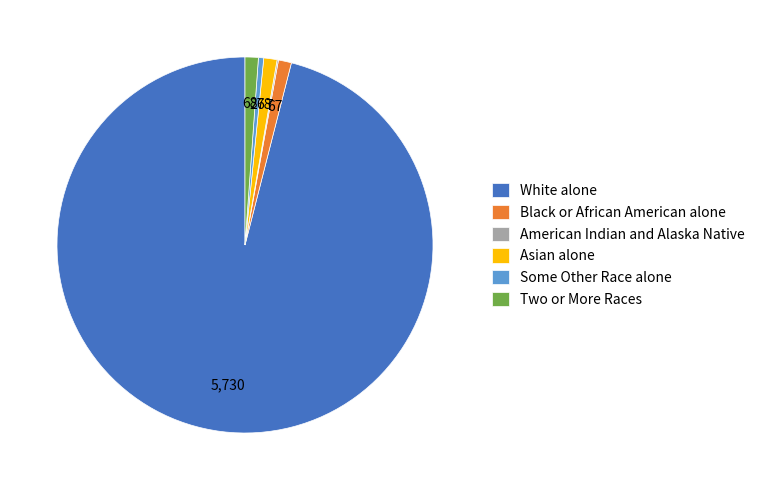

What is the majority slice?

White alone